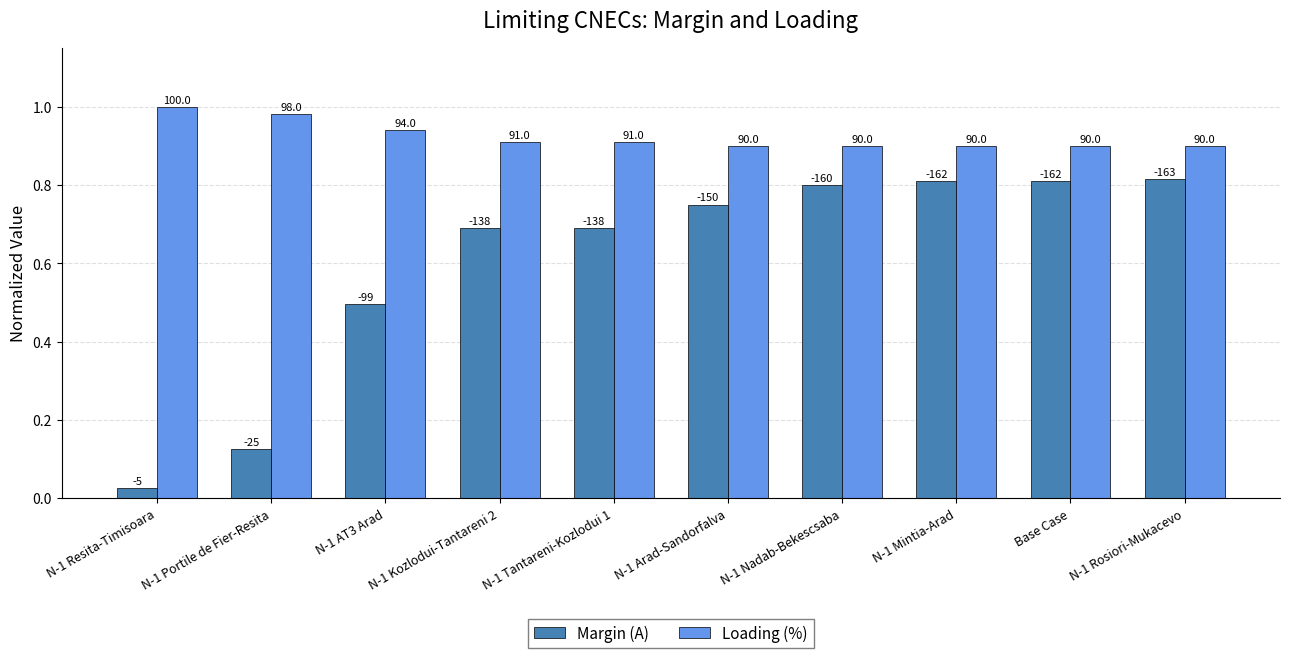

Reading right to left, extract all data points from this chart.

Margin (A): N-1 Rosiori-Mukacevo=0.8	Base Case=0.8	N-1 Mintia-Arad=0.8	N-1 Nadab-Bekescsaba=0.8	N-1 Arad-Sandorfalva=0.8	N-1 Tantareni-Kozlodui 1=0.7	N-1 Kozlodui-Tantareni 2=0.7	N-1 AT3 Arad=0.5	N-1 Portile de Fier-Resita=0.1	N-1 Resita-Timisoara=0.0
Loading (%): N-1 Rosiori-Mukacevo=0.9	Base Case=0.9	N-1 Mintia-Arad=0.9	N-1 Nadab-Bekescsaba=0.9	N-1 Arad-Sandorfalva=0.9	N-1 Tantareni-Kozlodui 1=0.9	N-1 Kozlodui-Tantareni 2=0.9	N-1 AT3 Arad=0.9	N-1 Portile de Fier-Resita=1.0	N-1 Resita-Timisoara=1.0